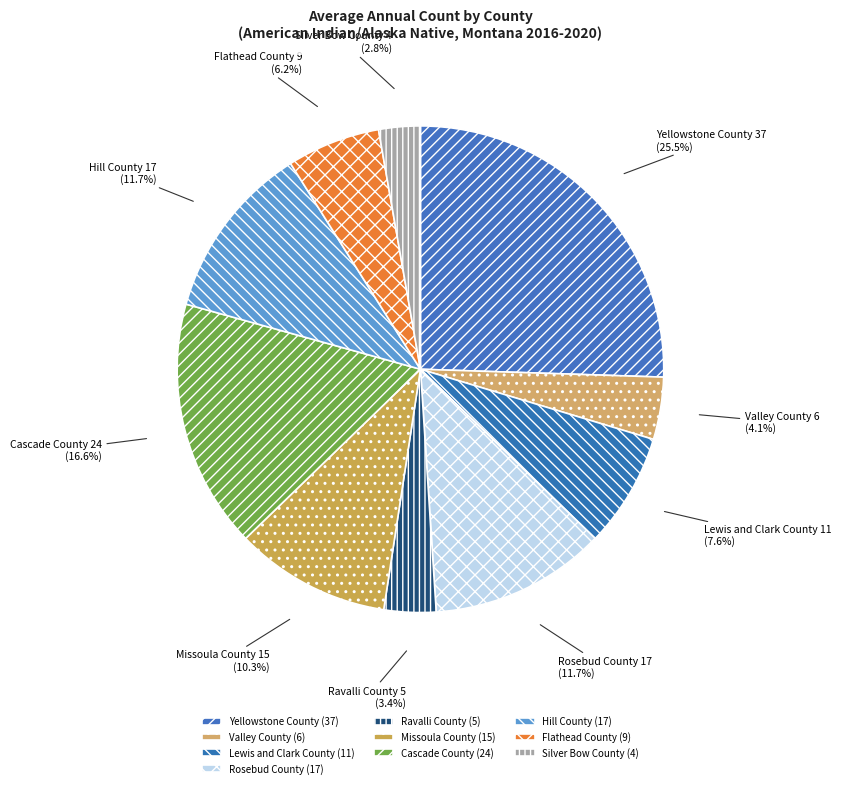

Does Hill County account for over 50% of the chart?

No